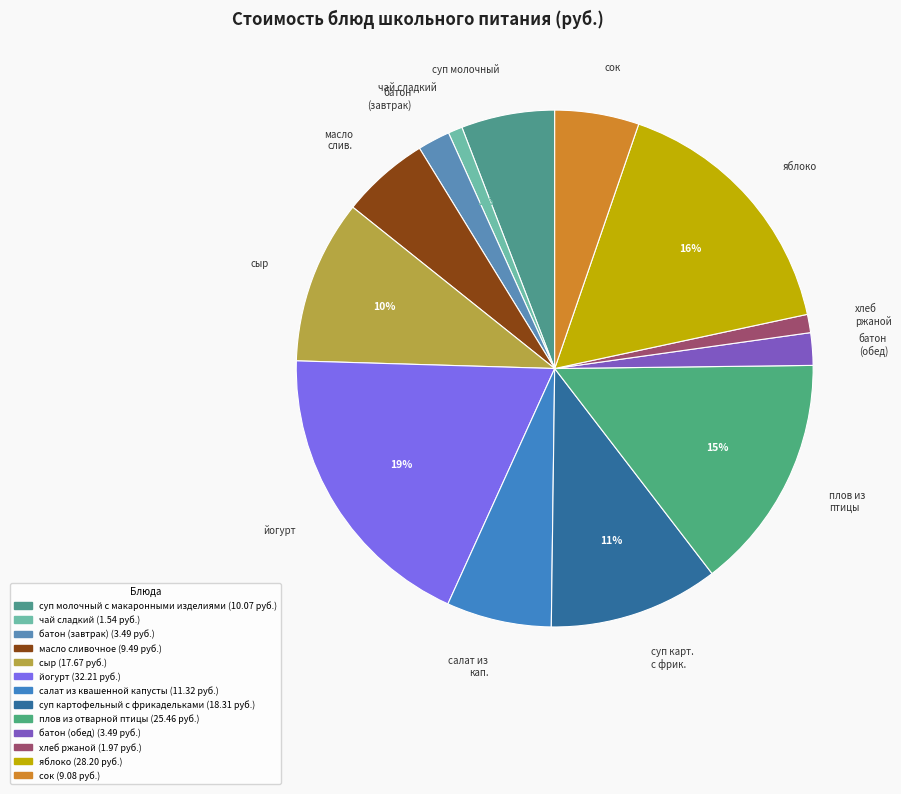

Rank the categories by value from lowest to highest.

чай сладкий, хлеб ржаной, батон (завтрак), батон (обед), сок, масло сливочное, суп молочный с макаронными изделиями, салат из квашенной капусты, сыр, суп картофельный с фрикадельками, плов из отварной птицы, яблоко, йогурт